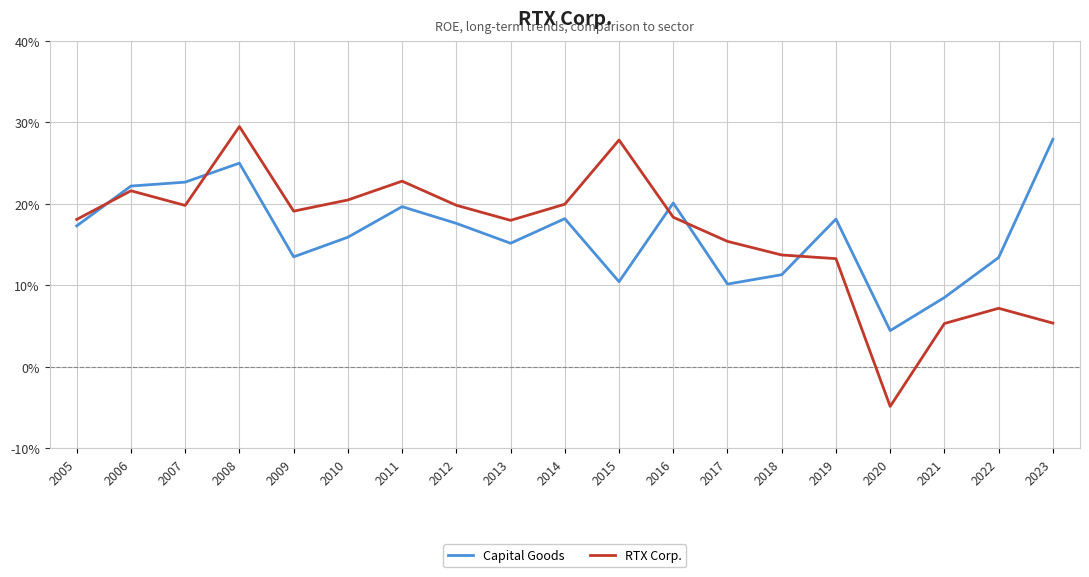

Reading left to right, list all the values displayed in this chart.

Capital Goods: 2005=0.2	2006=0.2	2007=0.2	2008=0.2	2009=0.1	2010=0.2	2011=0.2	2012=0.2	2013=0.2	2014=0.2	2015=0.1	2016=0.2	2017=0.1	2018=0.1	2019=0.2	2020=0.0	2021=0.1	2022=0.1	2023=0.3
RTX Corp.: 2005=0.2	2006=0.2	2007=0.2	2008=0.3	2009=0.2	2010=0.2	2011=0.2	2012=0.2	2013=0.2	2014=0.2	2015=0.3	2016=0.2	2017=0.2	2018=0.1	2019=0.1	2020=-0.0	2021=0.1	2022=0.1	2023=0.1